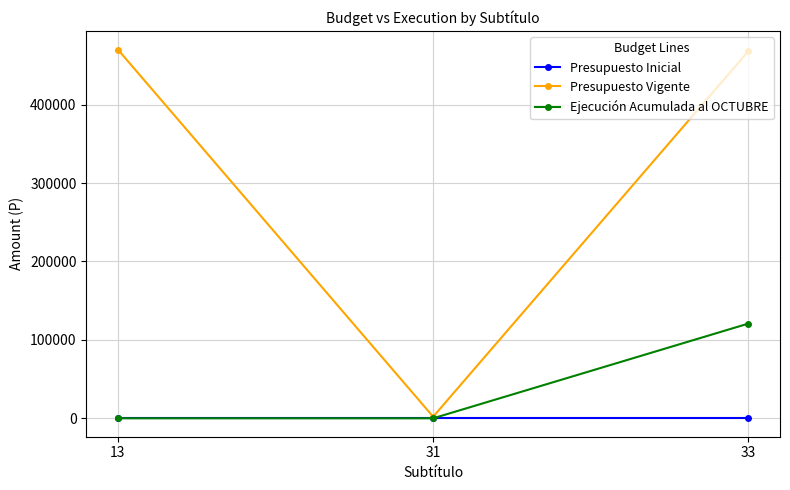

What is the greatest value displayed?

470350